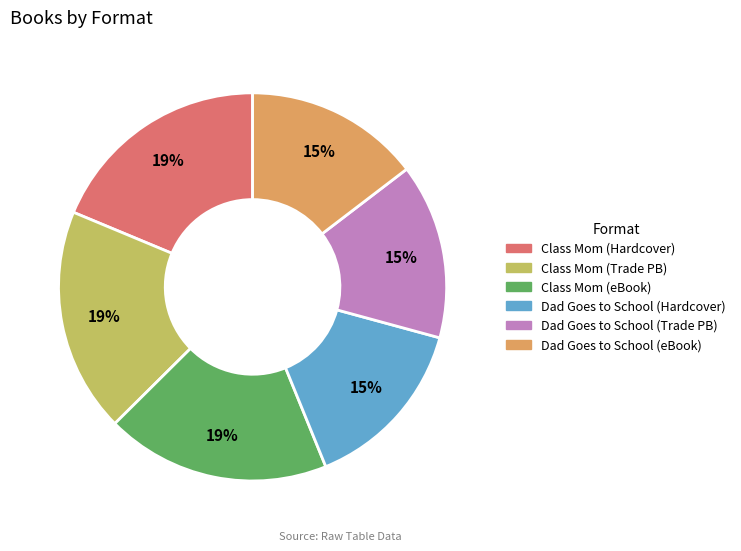

To the nearest percent, what is the difference between the largest and smallest slice percentages?

4%